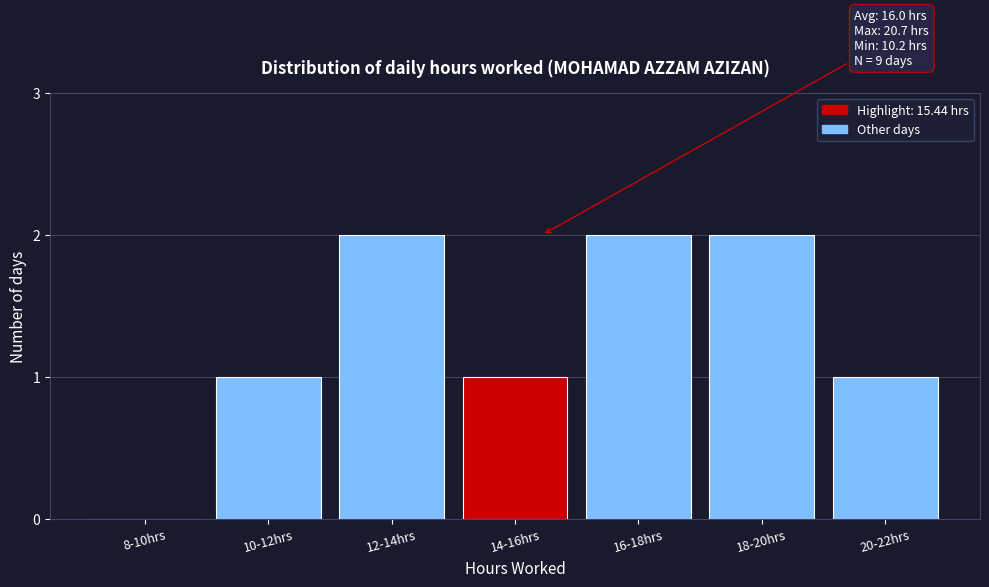

Reading left to right, transcribe all the data shown in this chart.

8-10hrs=0	10-12hrs=1	12-14hrs=2	14-16hrs=1	16-18hrs=2	18-20hrs=2	20-22hrs=1